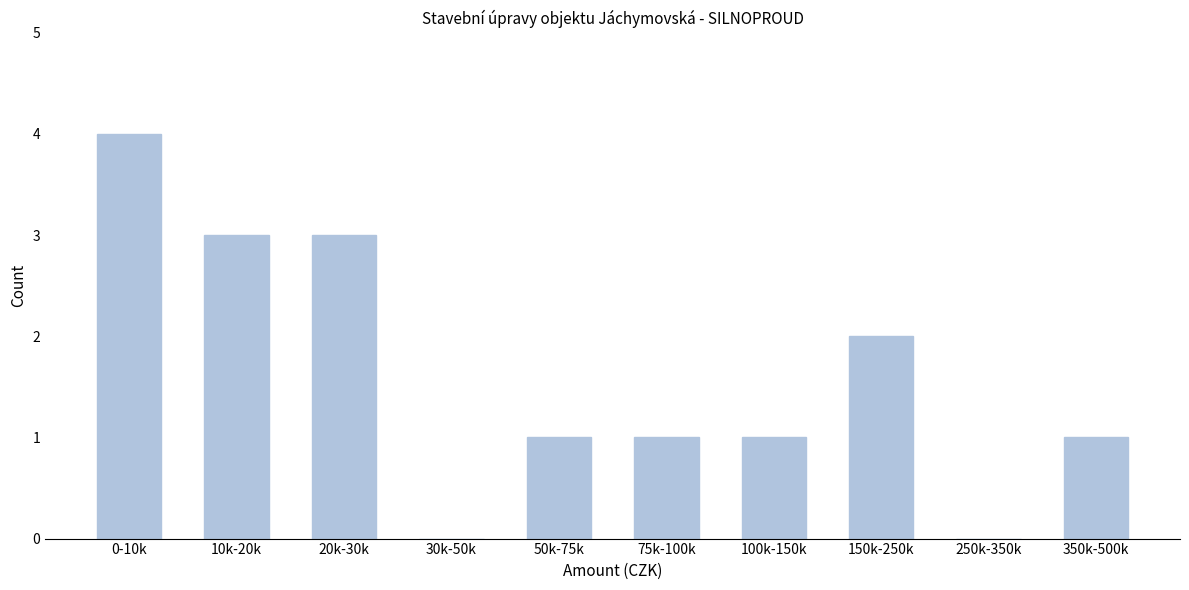

Reading left to right, extract all data points from this chart.

0-10k=4	10k-20k=3	20k-30k=3	30k-50k=0	50k-75k=1	75k-100k=1	100k-150k=1	150k-250k=2	250k-350k=0	350k-500k=1